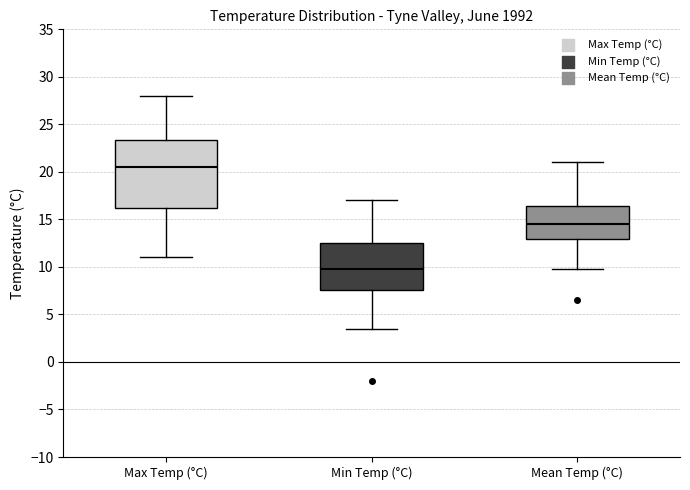

Which box has the lowest median line?

Min Temp (°C)